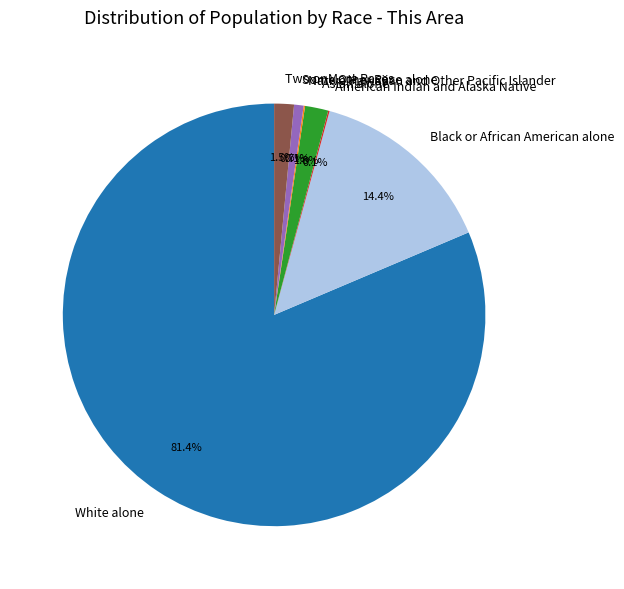

Which category has the biggest portion of the pie?

White alone